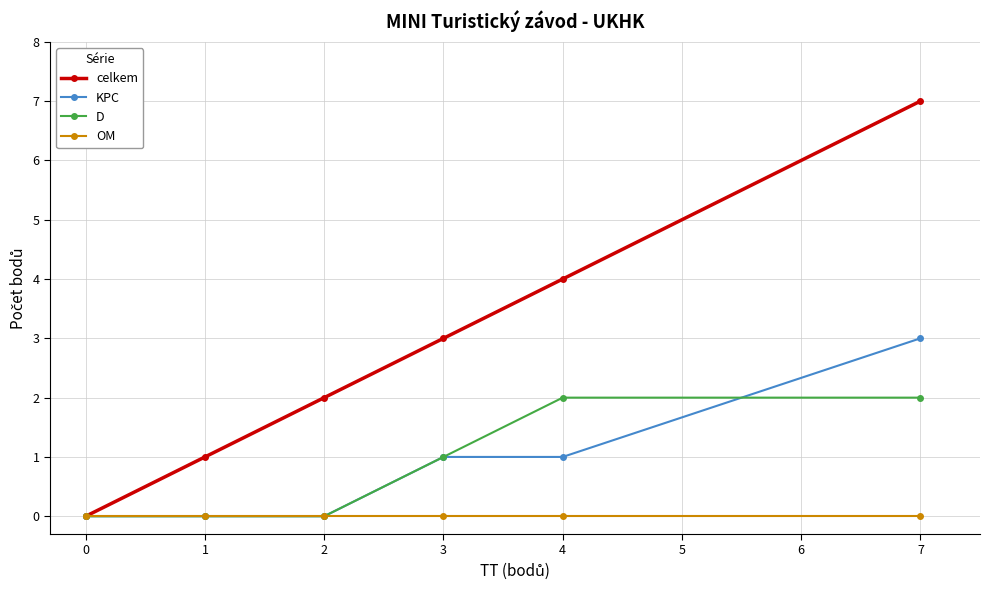

What is the value of the KPC point at the 5th from the left?

1